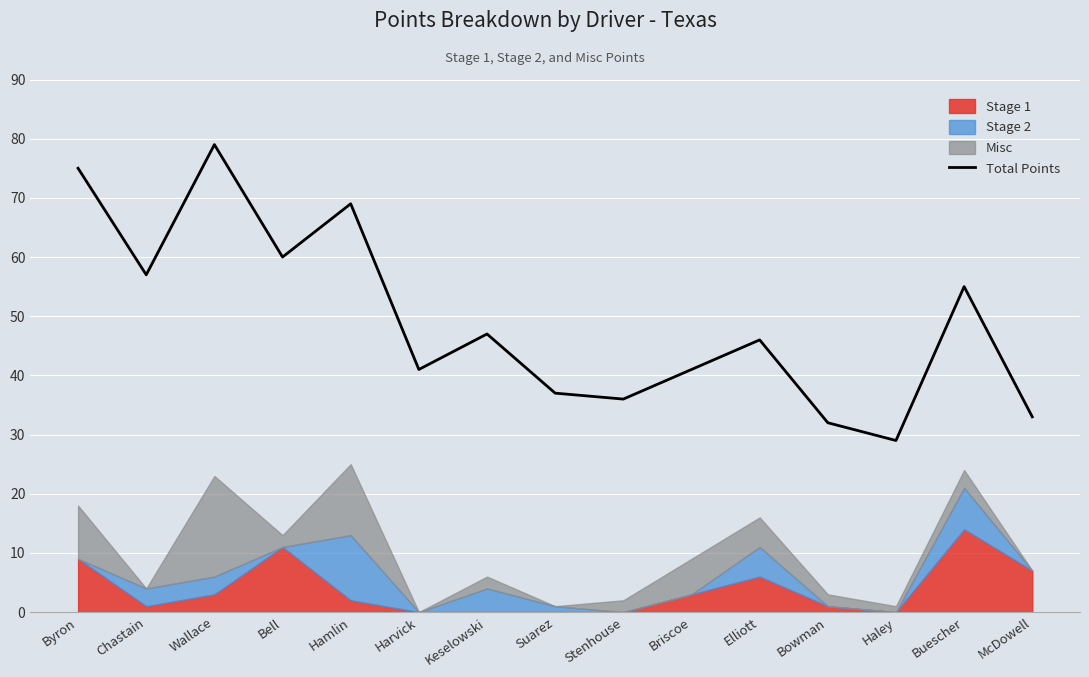

How many points are higher than both their immediate neighbors (excluding endpoints)?

5